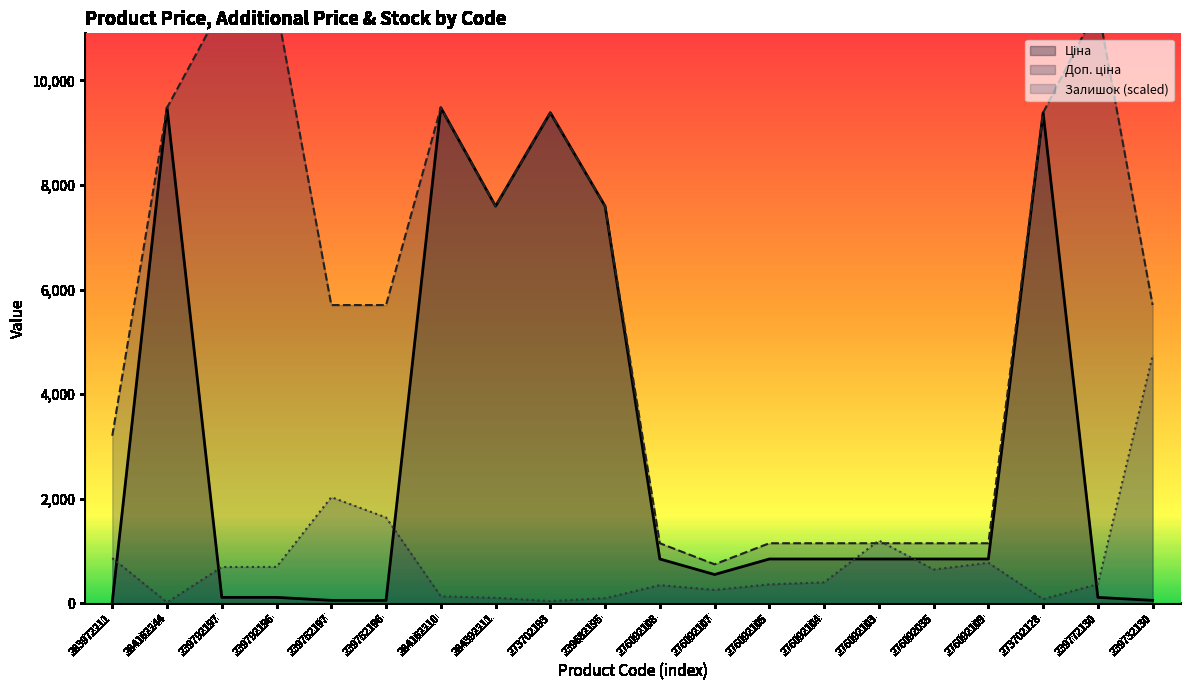

Where is the first local minimum for Ціна?

284392211